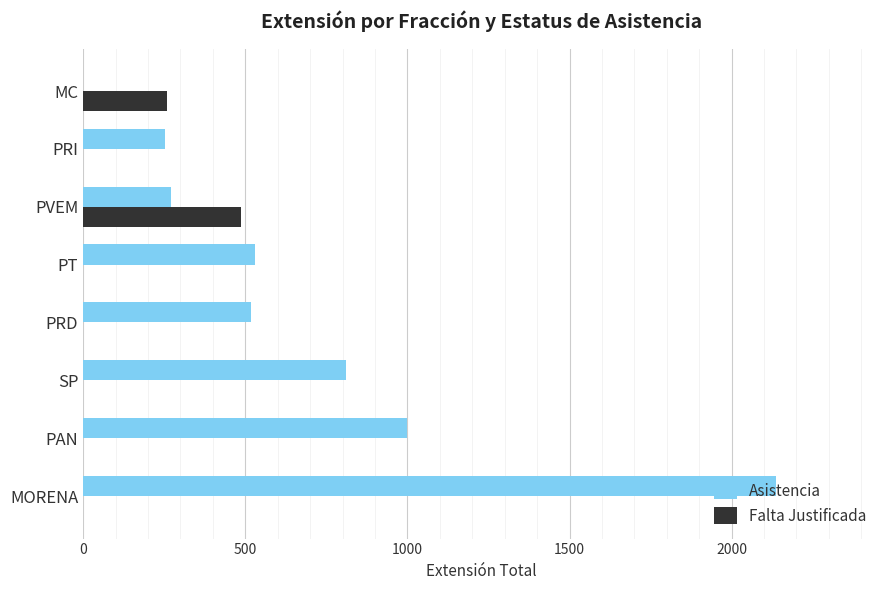

At which label is Asistencia closest to 1068?

PAN